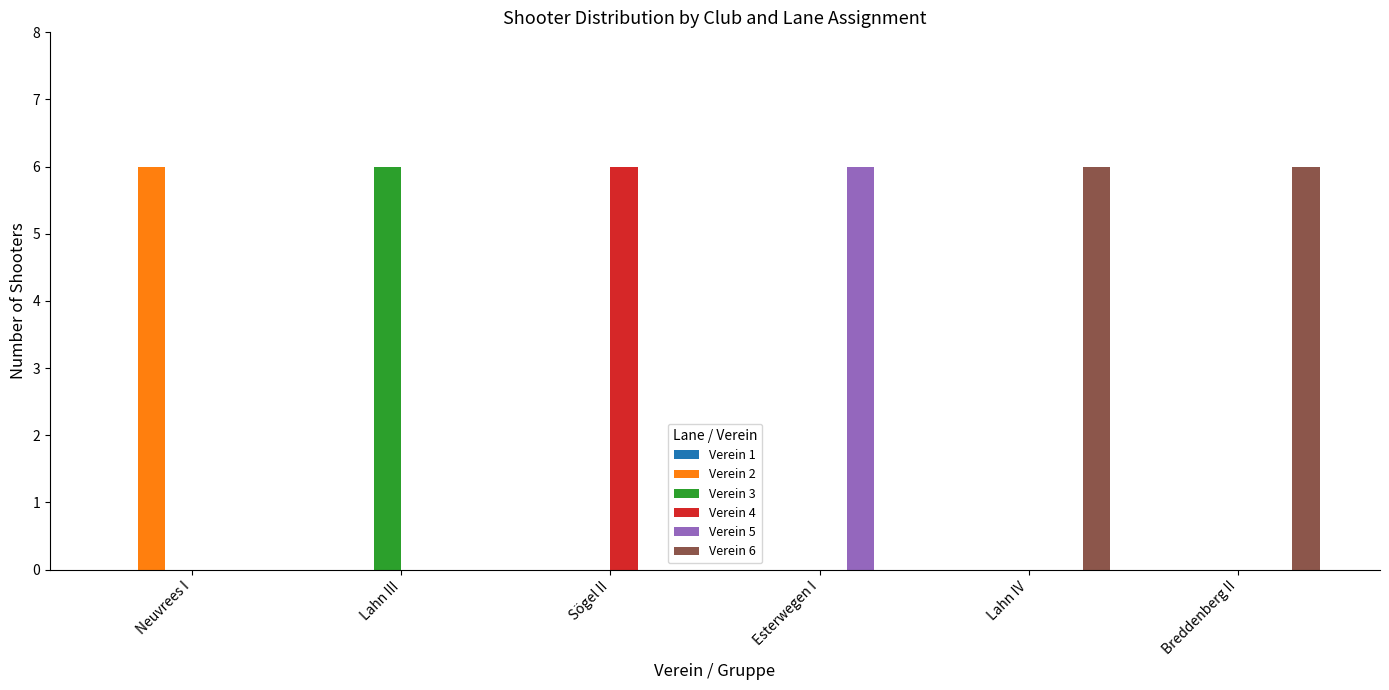

What is the total value across all series at Neuvrees I?

6